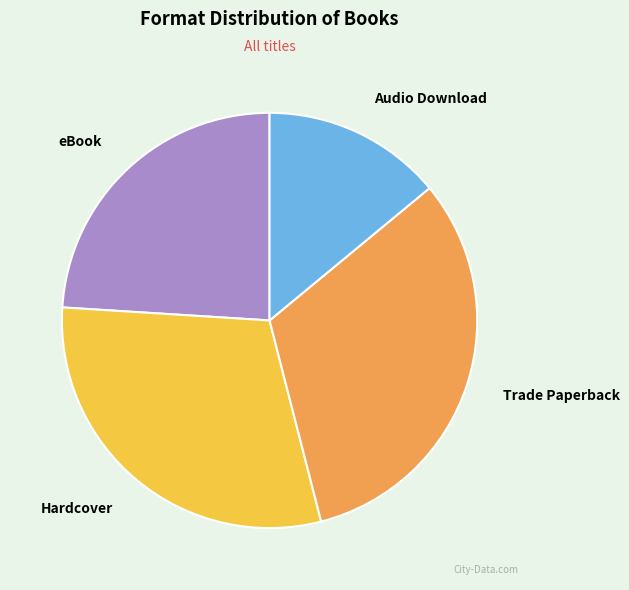

Which slice is the largest?

Trade Paperback